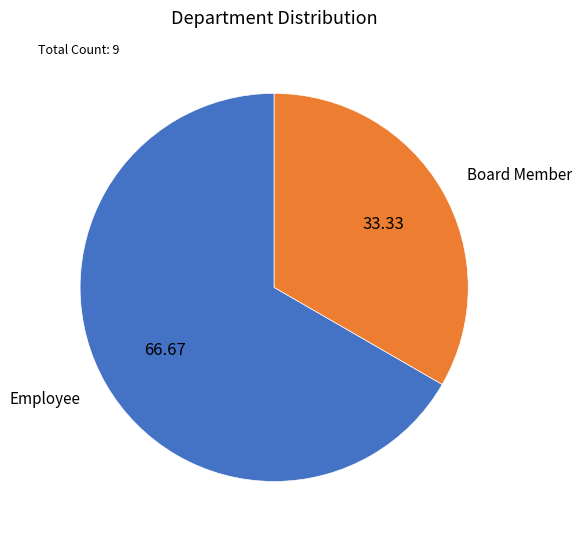

The Employee slice represents 67% of the pie. True or false?

True